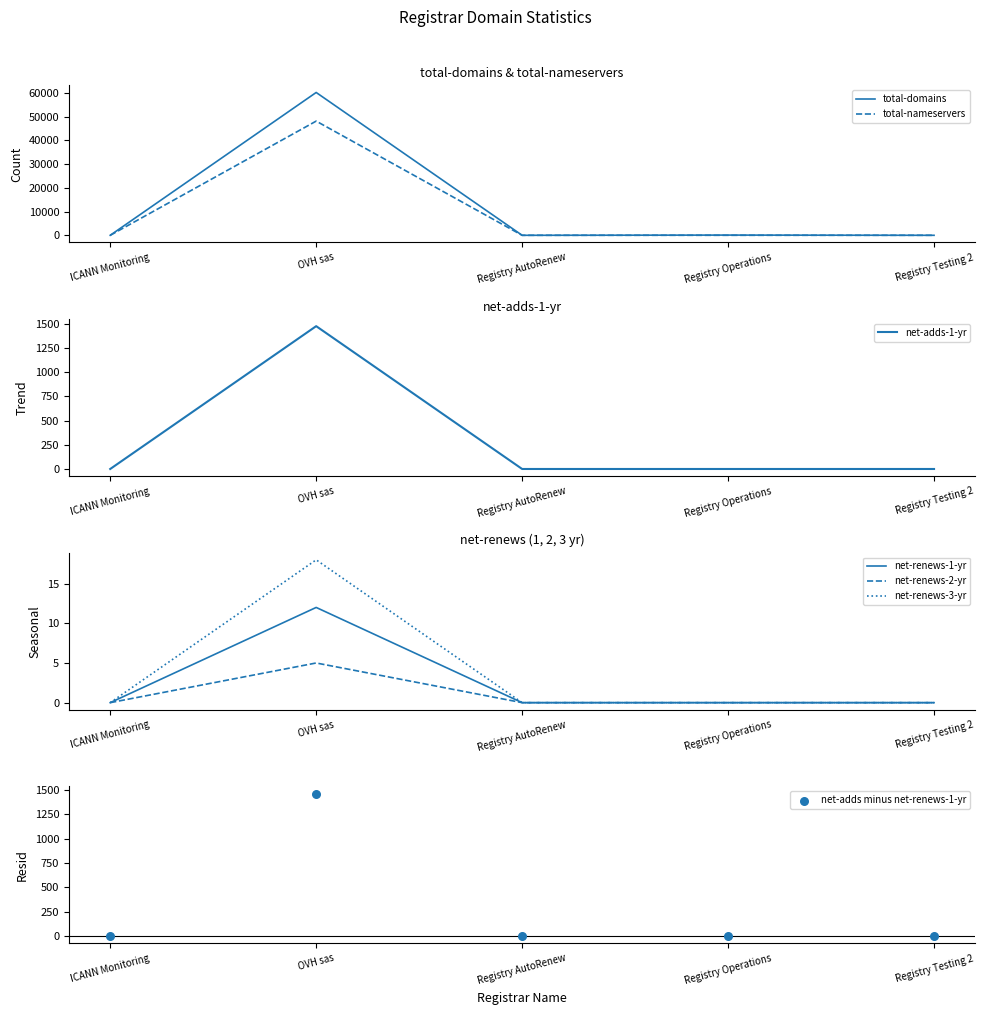

At how many categories does at least one series exceed 45968?

1